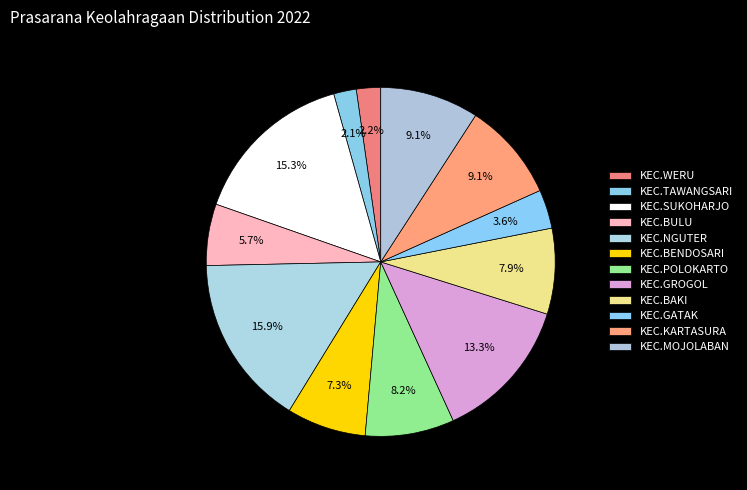

What percentage is NOT represented by KEC.POLOKARTO?

91.8%